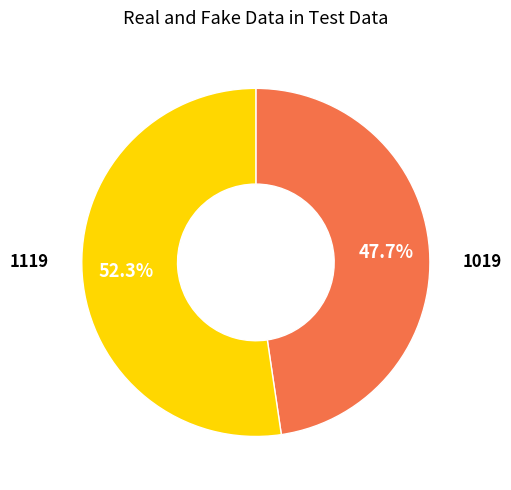

Does any single category account for the majority?

Yes